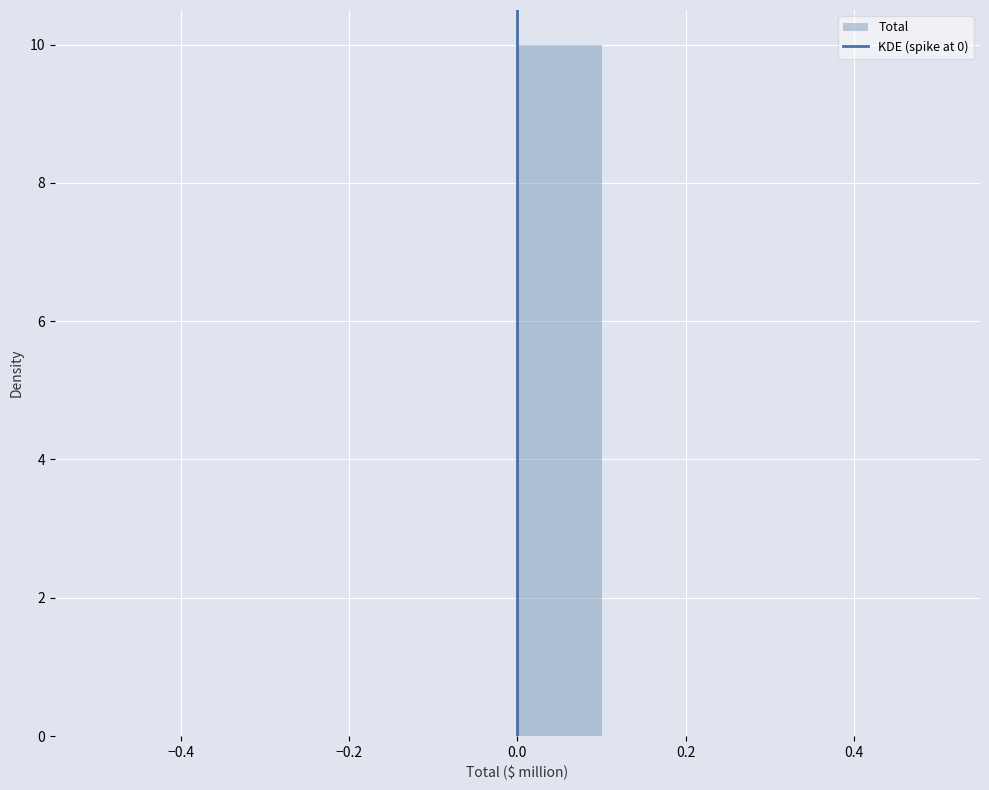

How tall is the bar that spans 0.0 to 0.1 on the x-axis? The values are not printed on the chart, so give them approximately, as read against the axis.

10